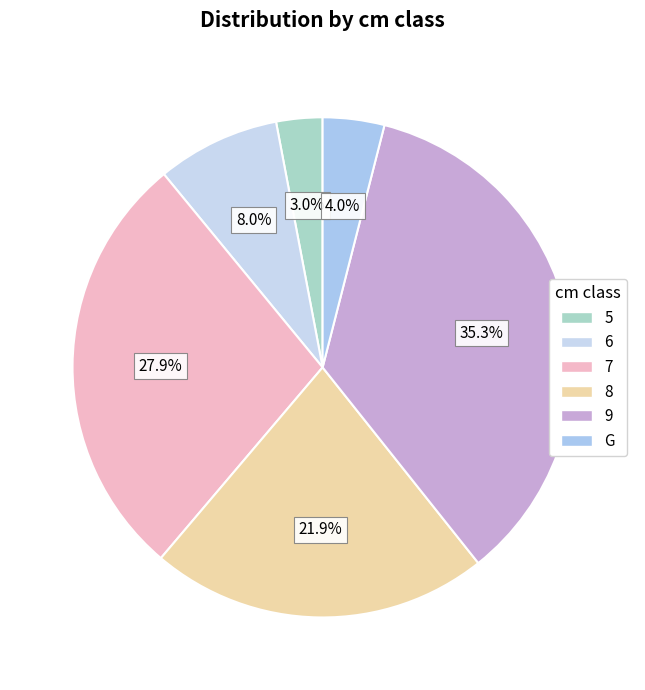

Rank the categories by value from lowest to highest.

5, G, 6, 8, 7, 9